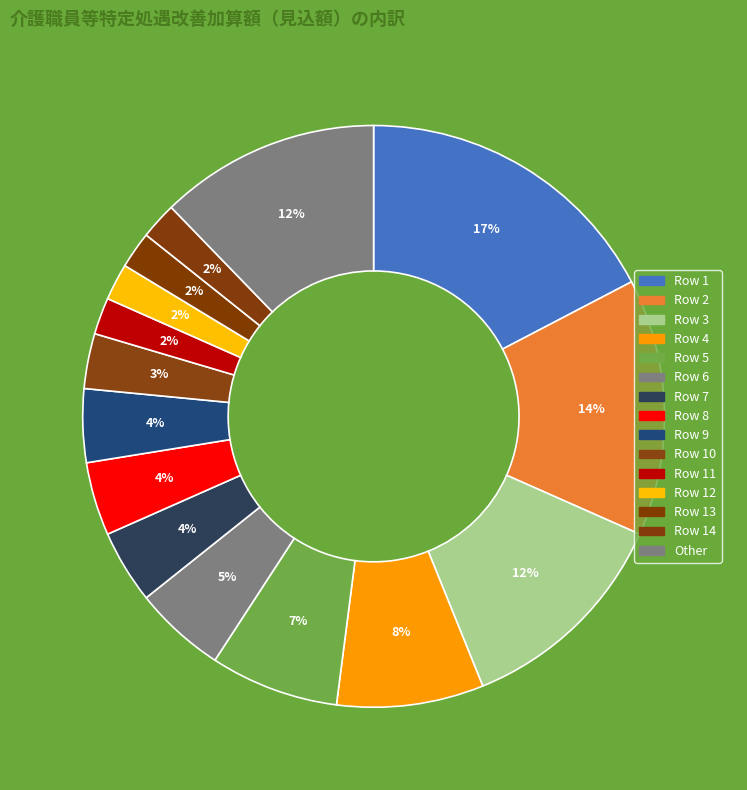

How many segments does this pie chart have?

15